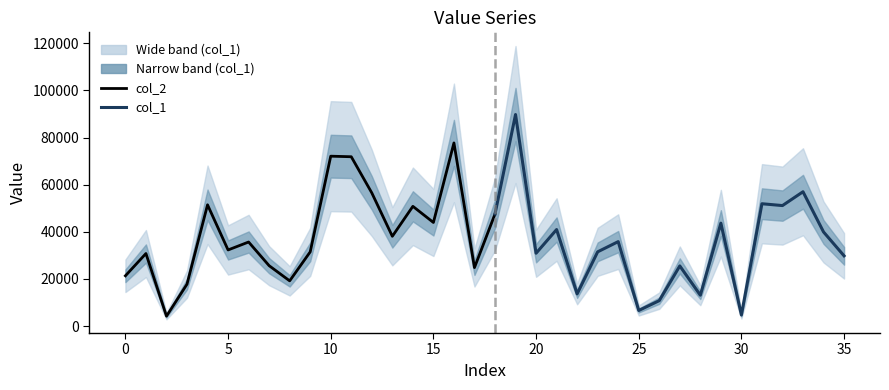

True or false: col_1 and col_2 cross at least once.

False